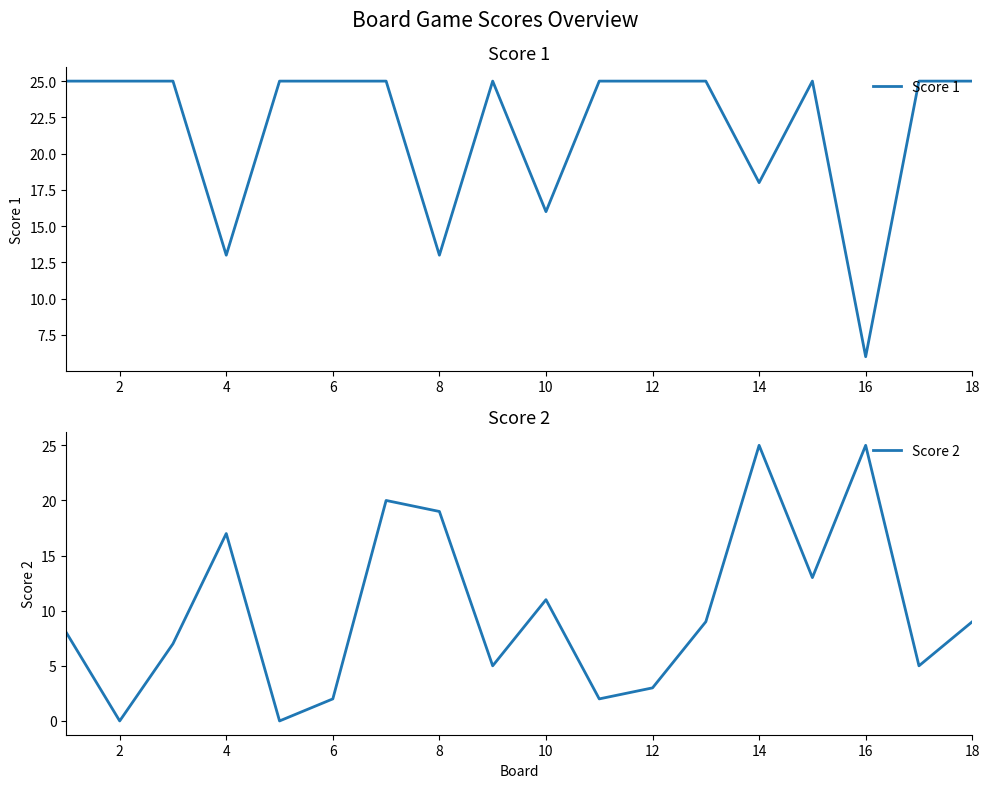

How many values in the Score 1 series are below 25?

5